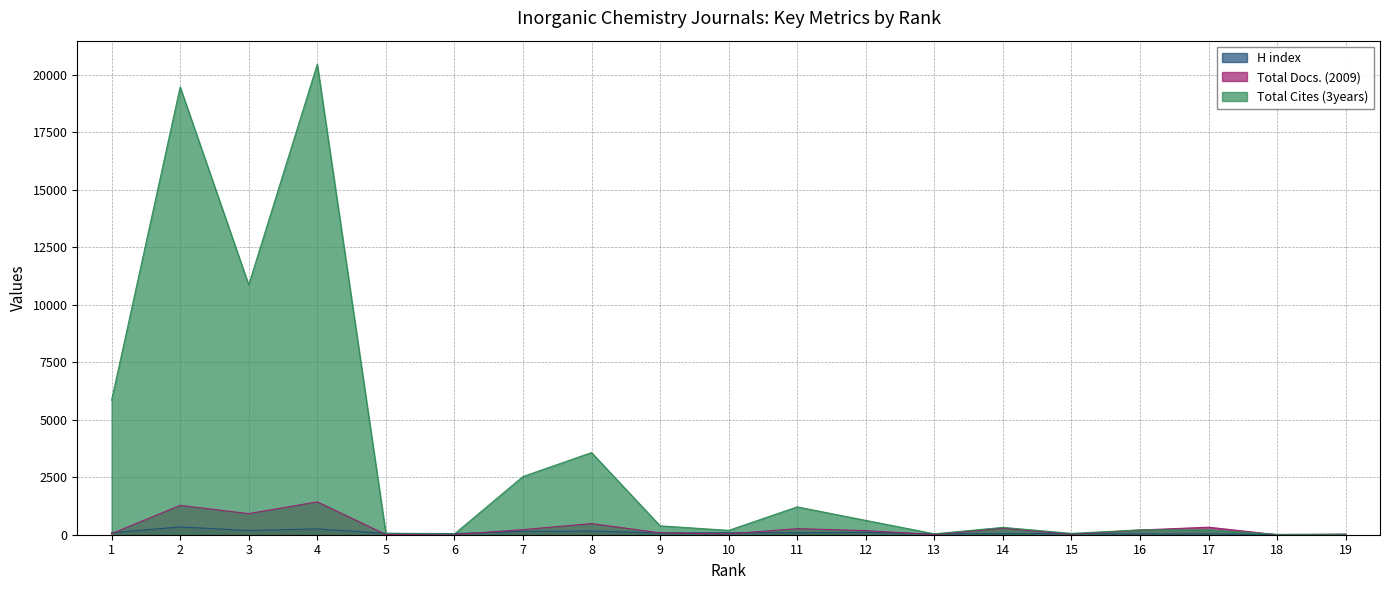

What is the greatest value displayed?

20464